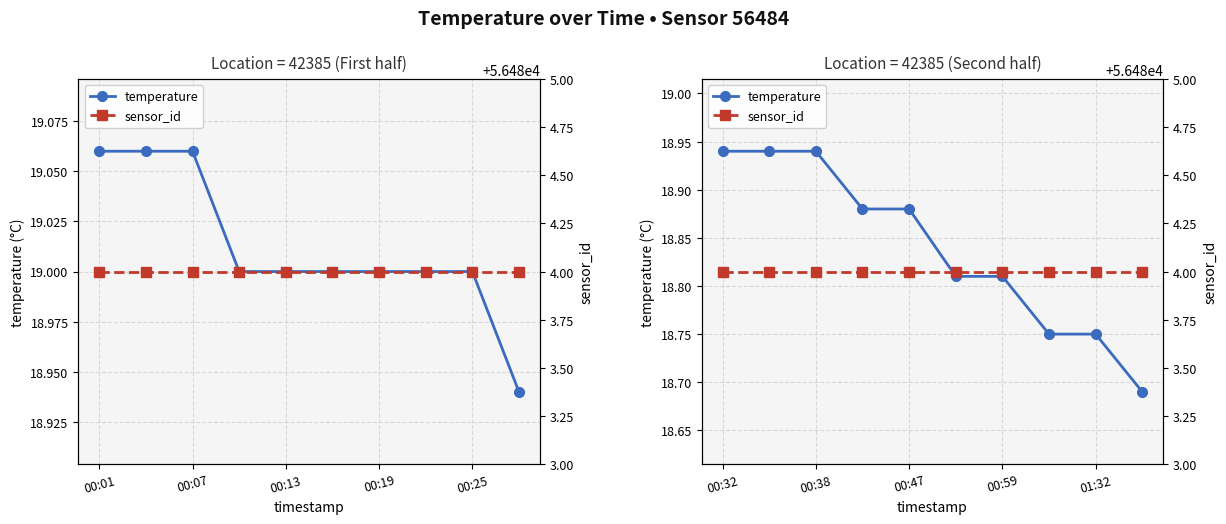

Which series has the widest spread of values?

temperature